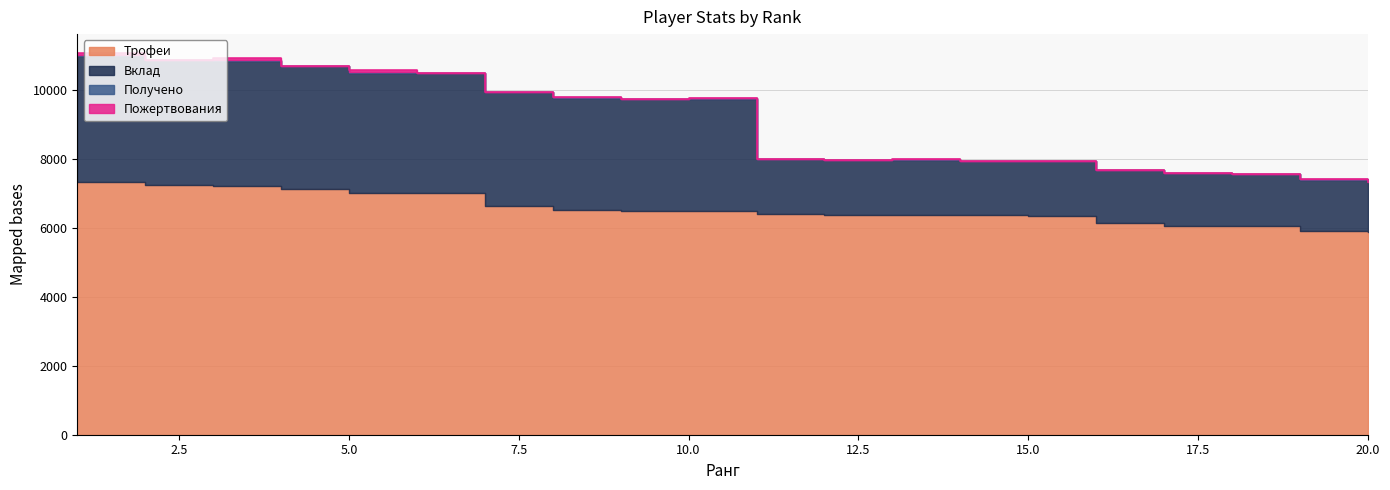

True or false: Трофеи has a value of 7125 at 4.

True